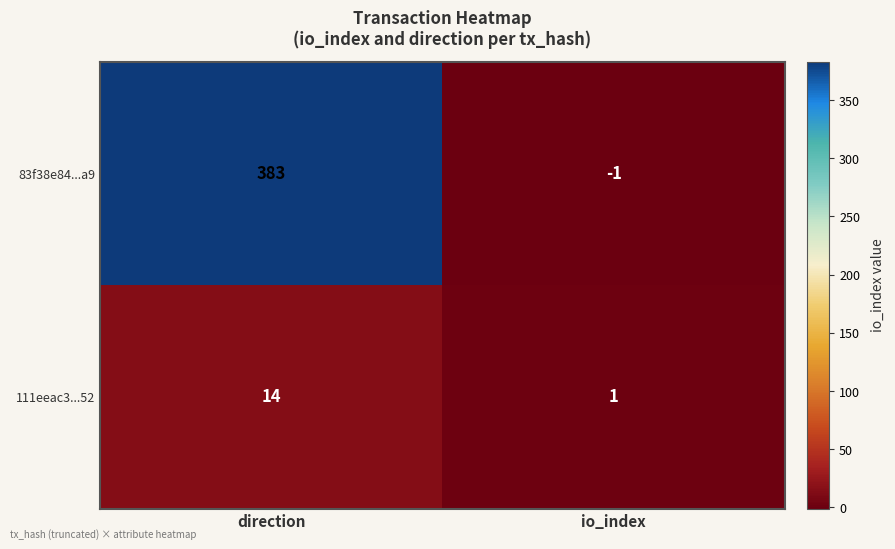

At io_index, list the series in order from largest to smallest.

111eeac3...52, 83f38e84...a9